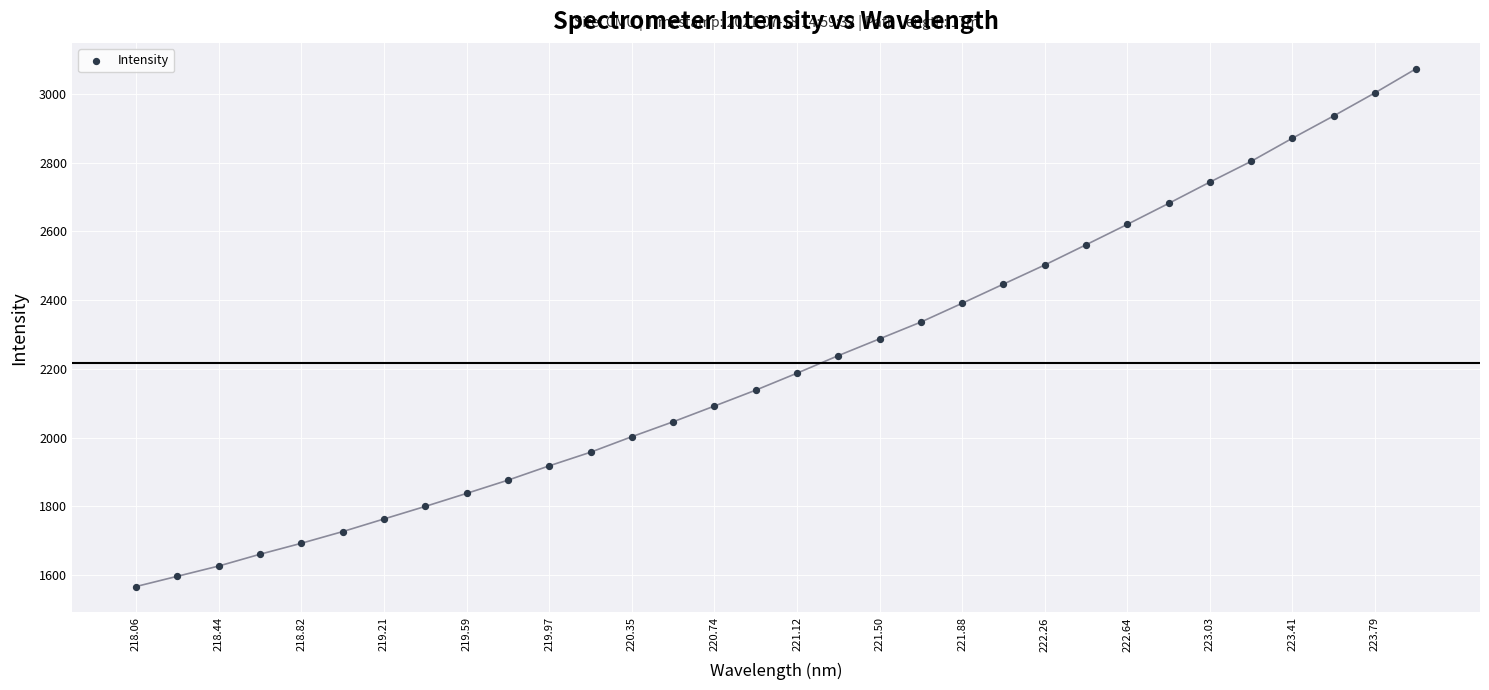

What is the range of Y values (max minus min)?

1507.0